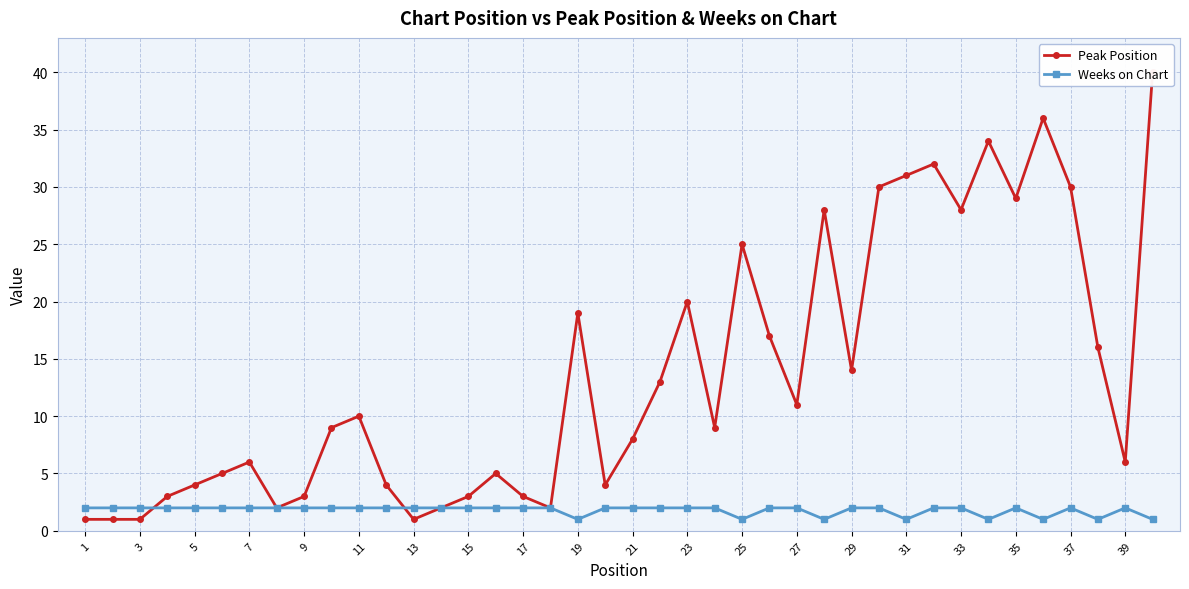

The value of Weeks on Chart at 29 is 2. True or false?

True